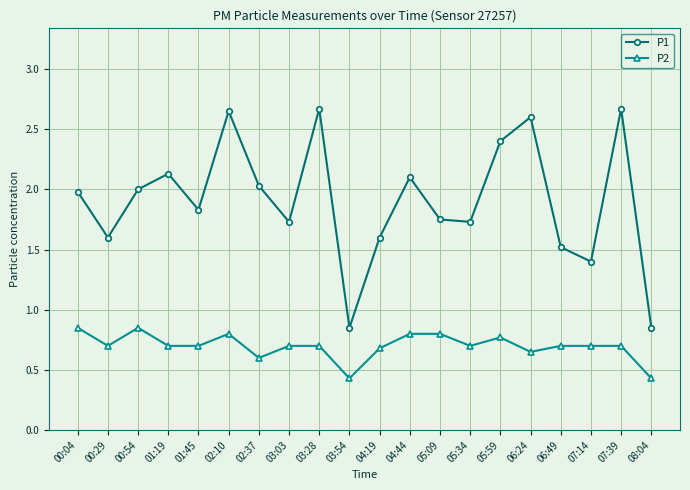

What is the sum of all P1 values?

38.1